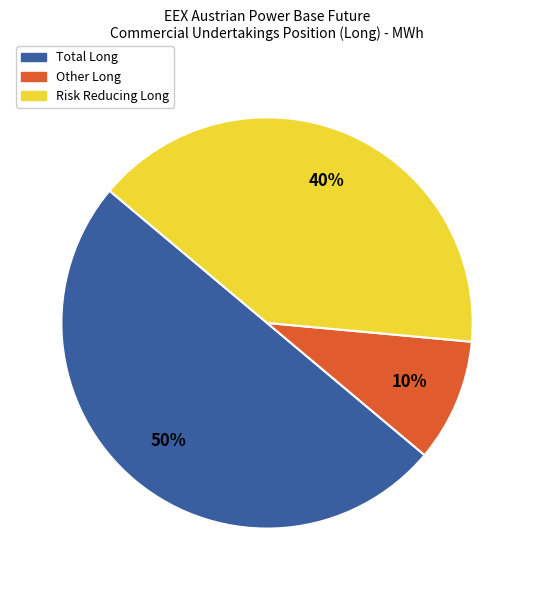

Is it true that Total Long is 35% of the pie?

False